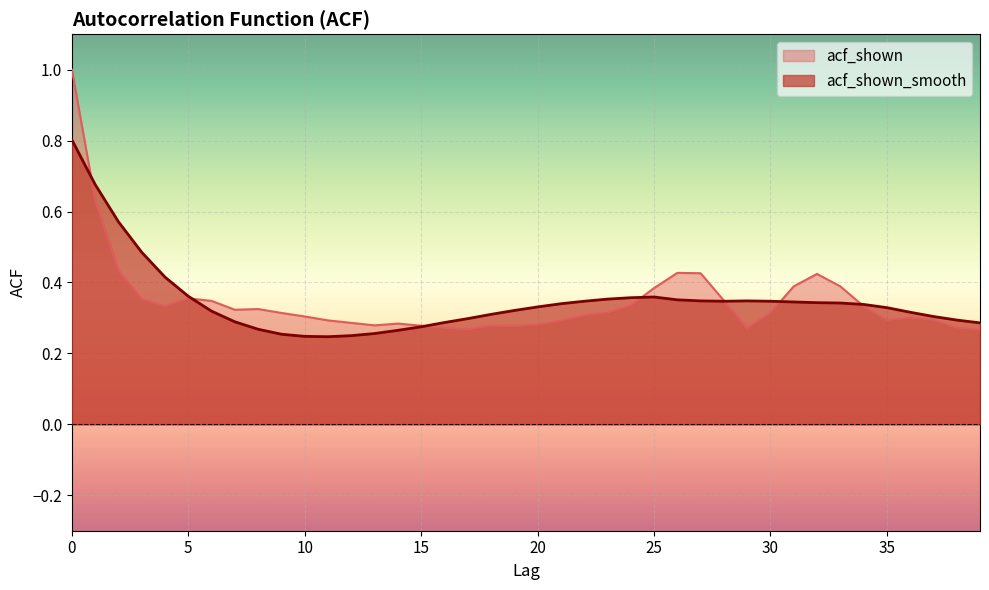

What value does the acf_shown_smooth series have at 6?

0.3